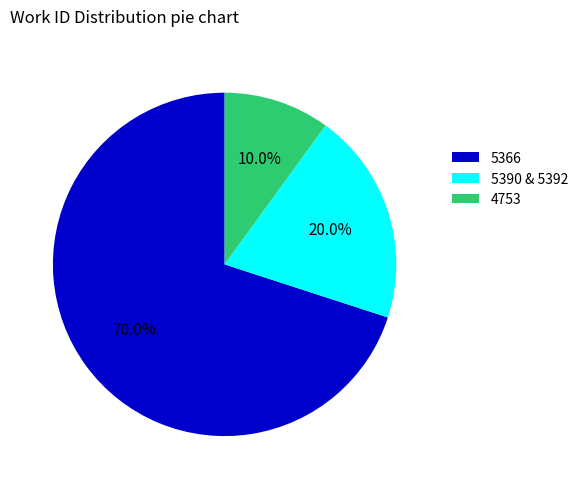

Which slice represents more than half of the pie?

5366